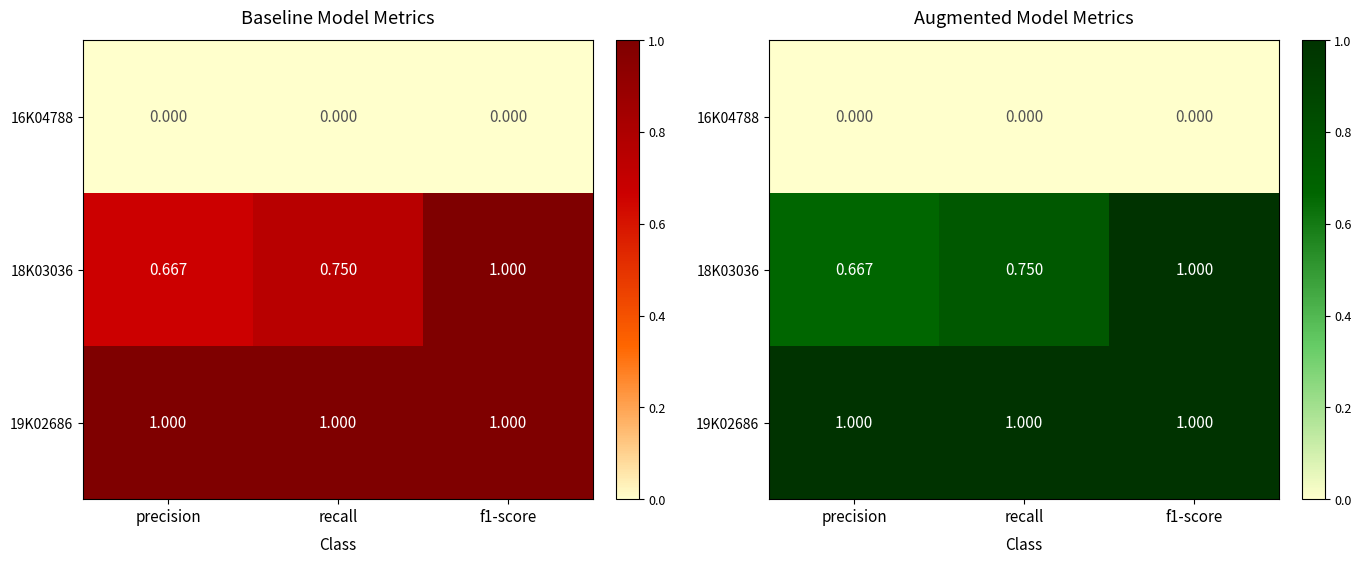

What is the maximum value shown in the chart?

1.0